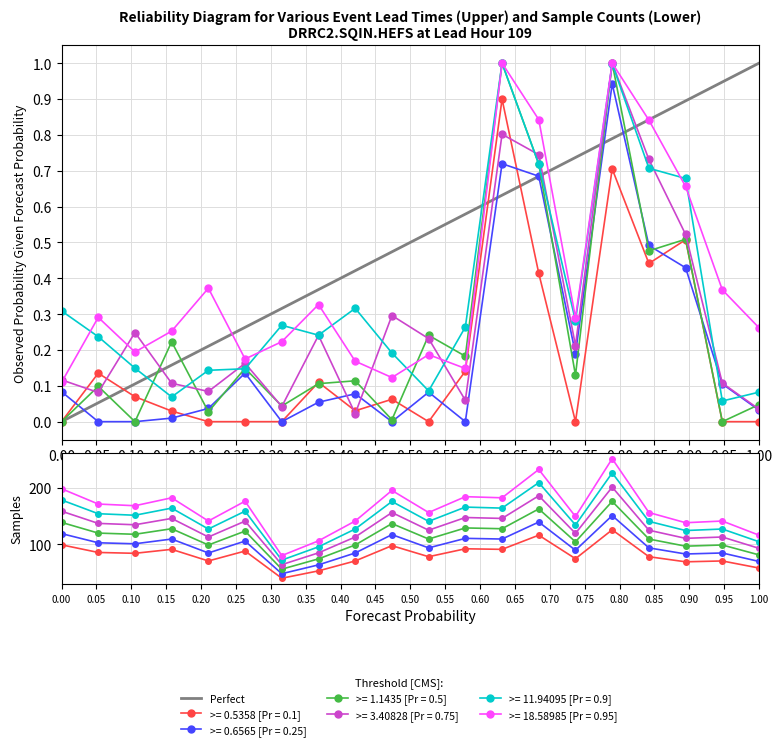

How many data points are less than 1?

1